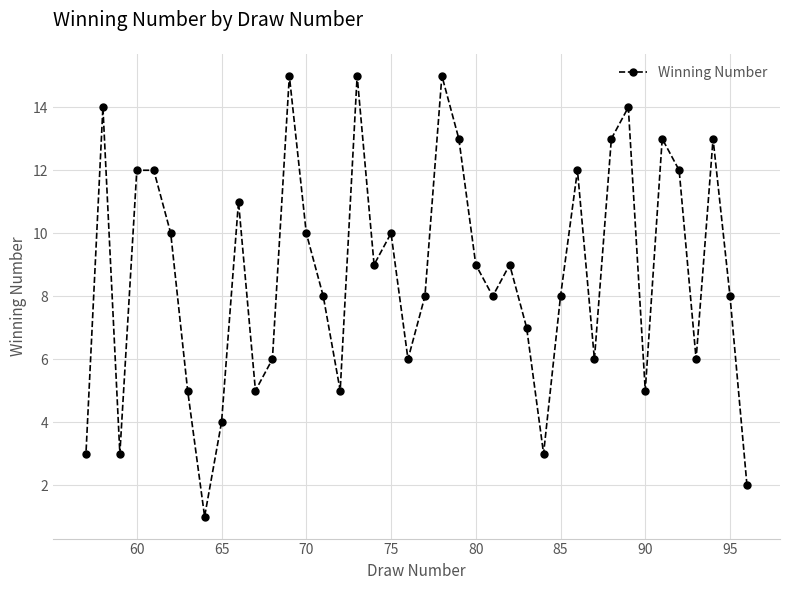

What is the minimum value shown in the chart?

1